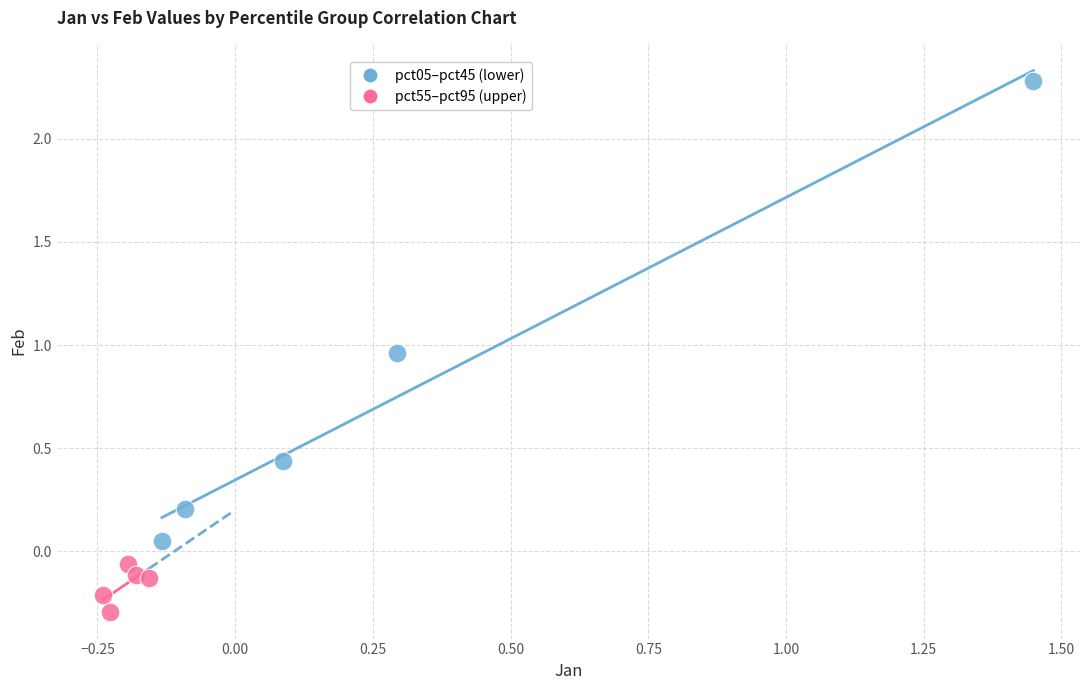

Which series contains the highest Y value?

pct05–pct45 (lower)